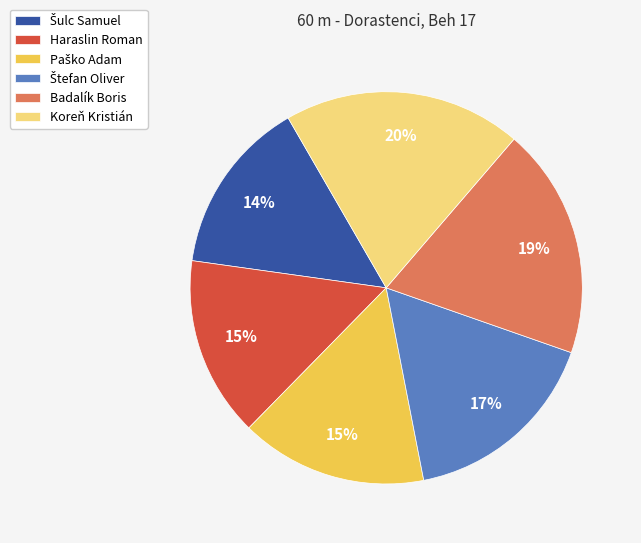

Which slice is the largest?

Koreň Kristián